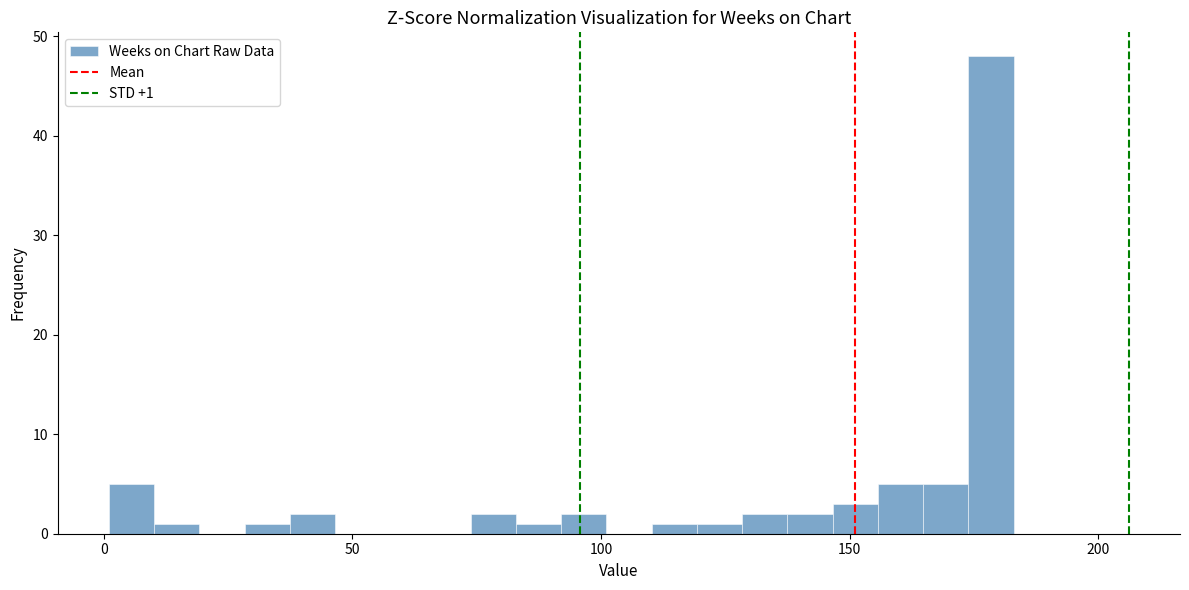

Read against the x-axis, roughly where is the centre of the tallest bar?

180